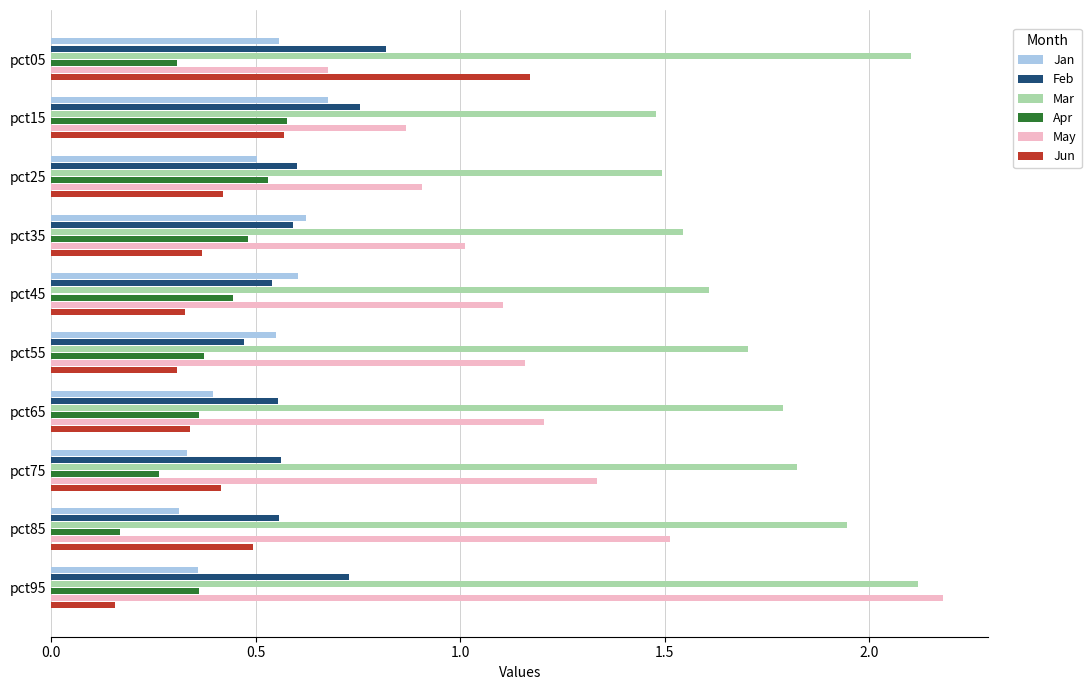

What is the sum of the May values at pct75 and pct65?

2.5